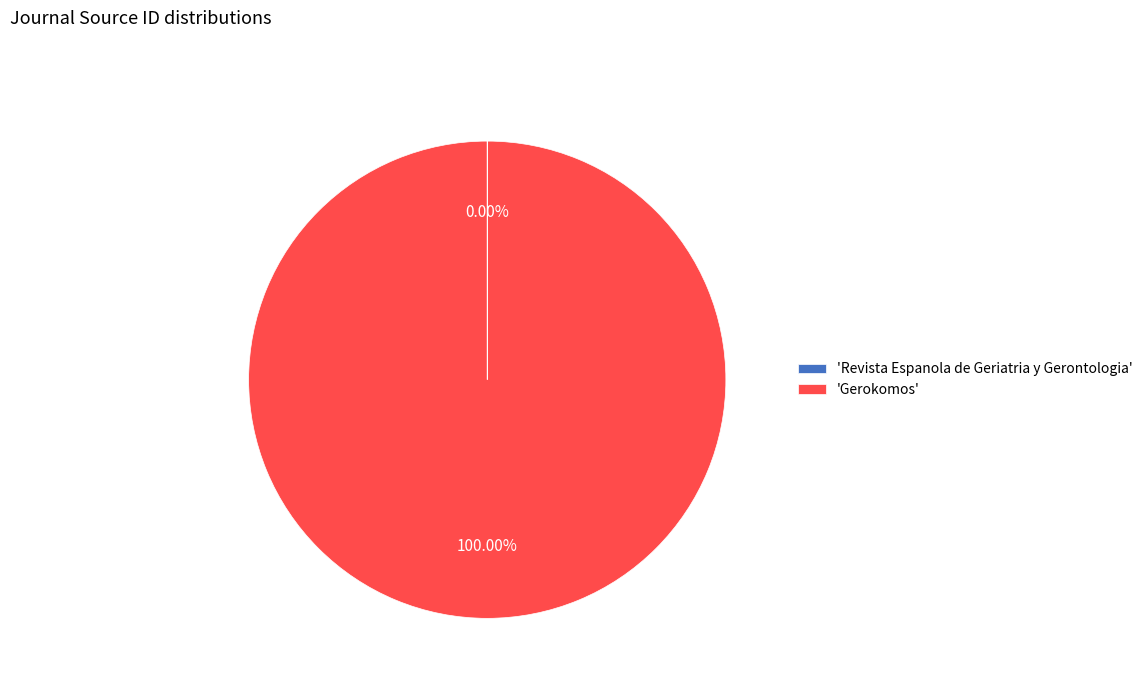

Which slice represents more than half of the pie?

'Gerokomos'